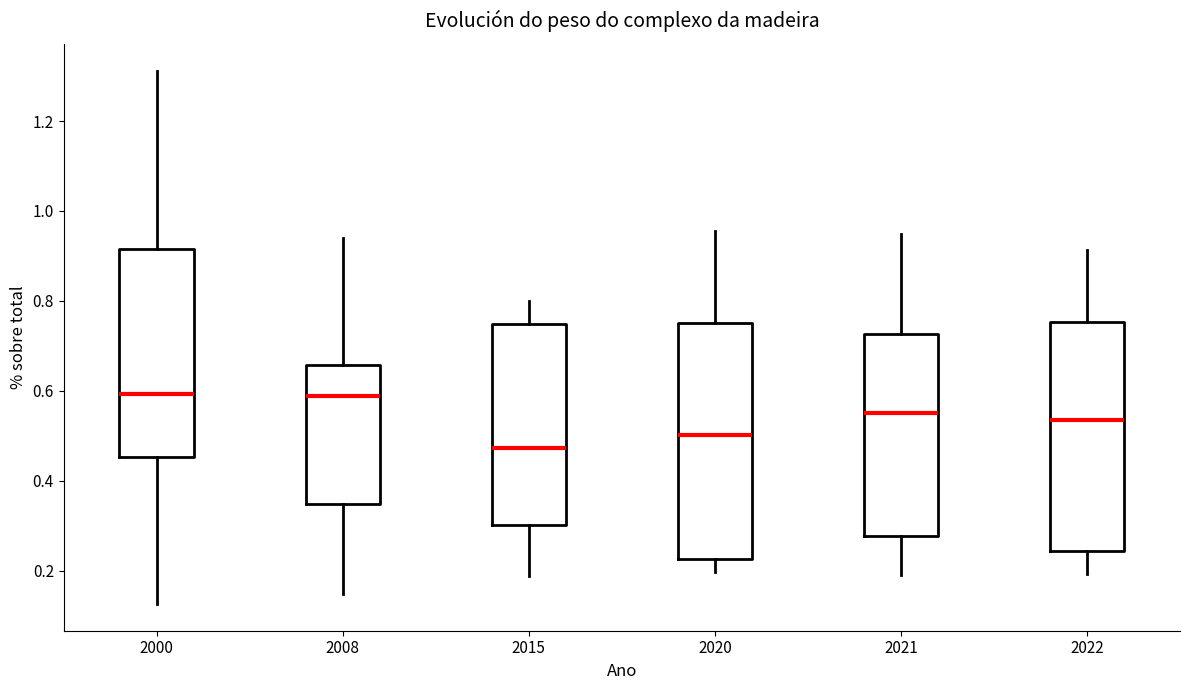

Which box's median line is the lowest?

2015